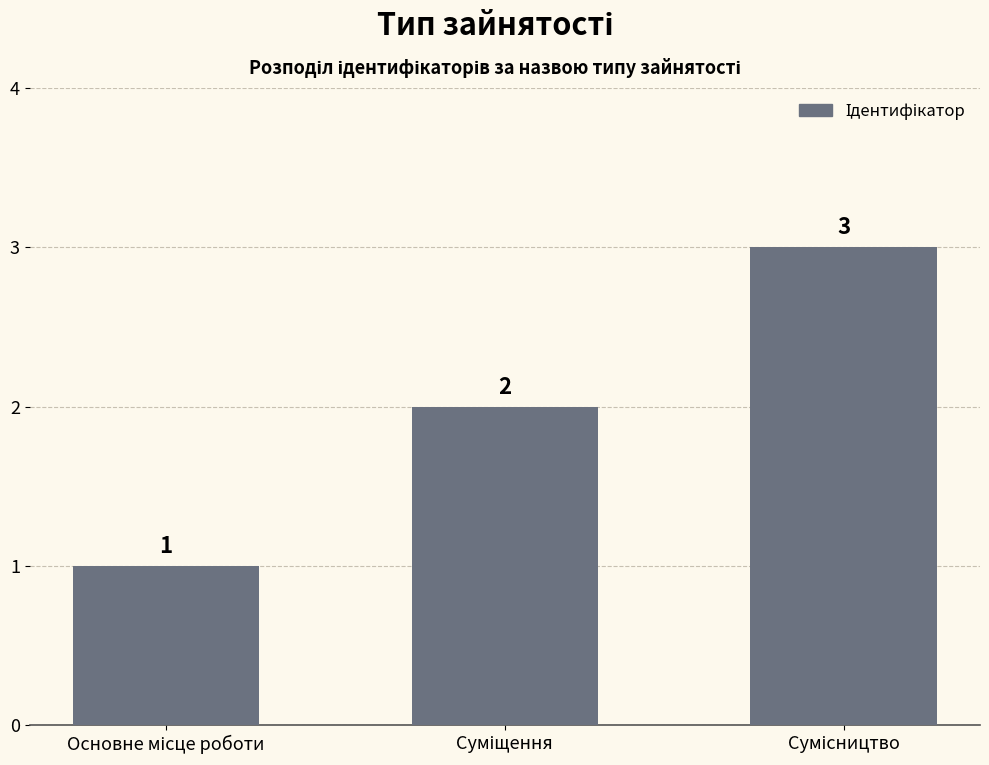

What is the sum of all values?

6